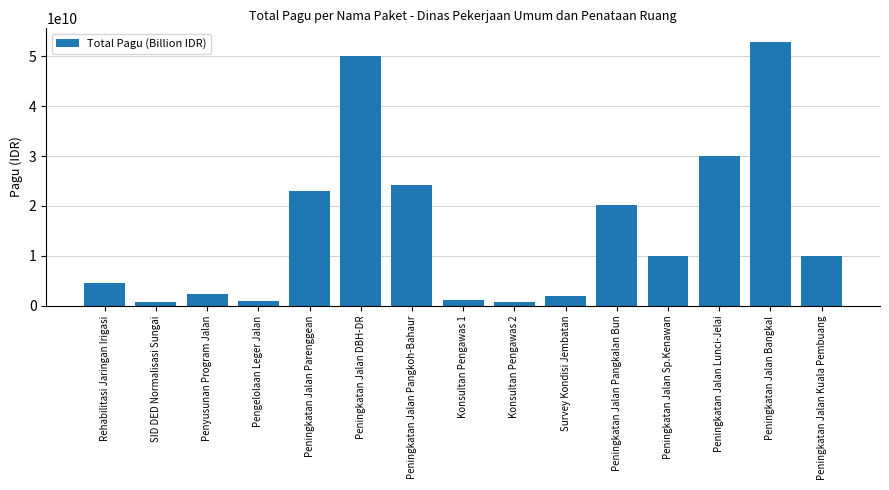

Count the number of data series in this chart.

1